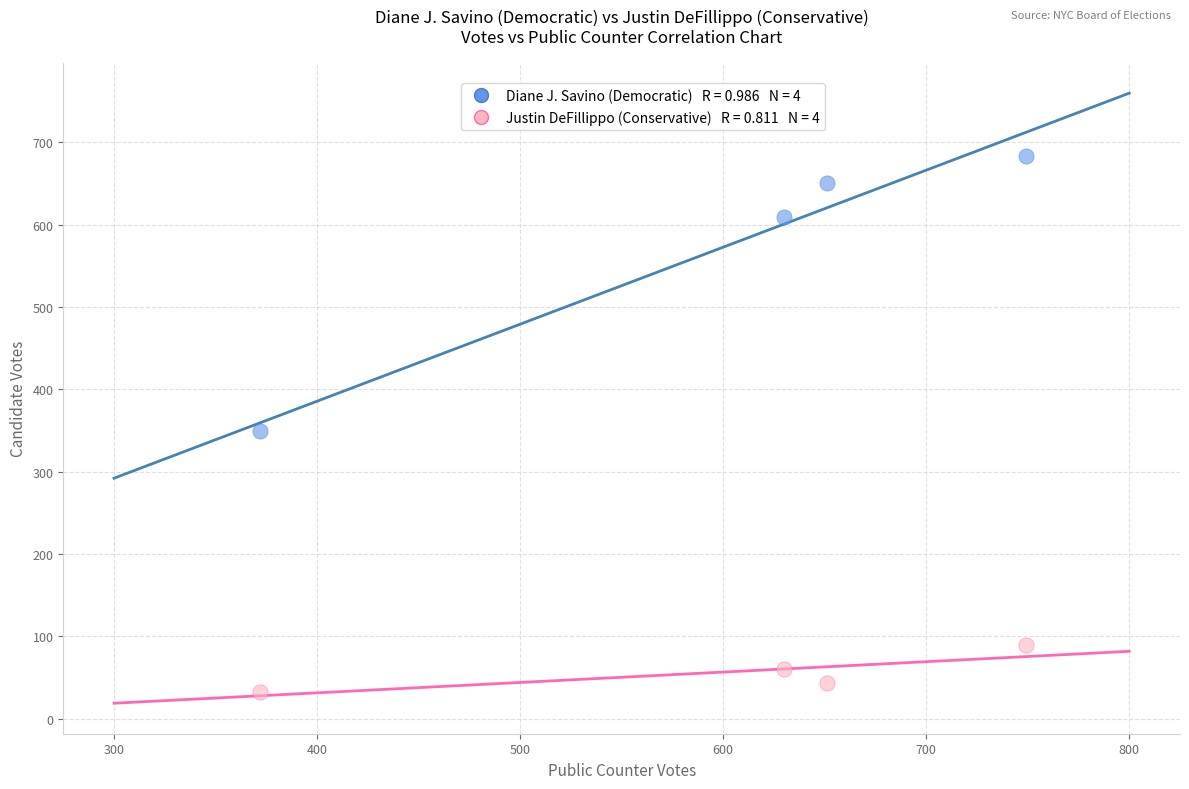

Across all data points, what is the range of X values (max minus min)?

377